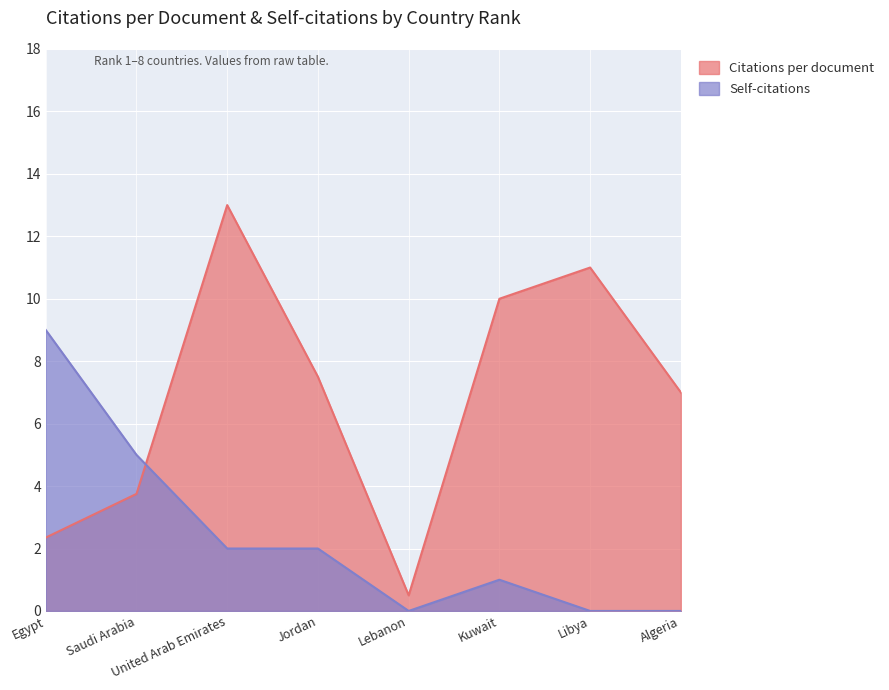

Between which two adjacent categories do Citations per document and Self-citations first intersect?

Saudi Arabia and United Arab Emirates